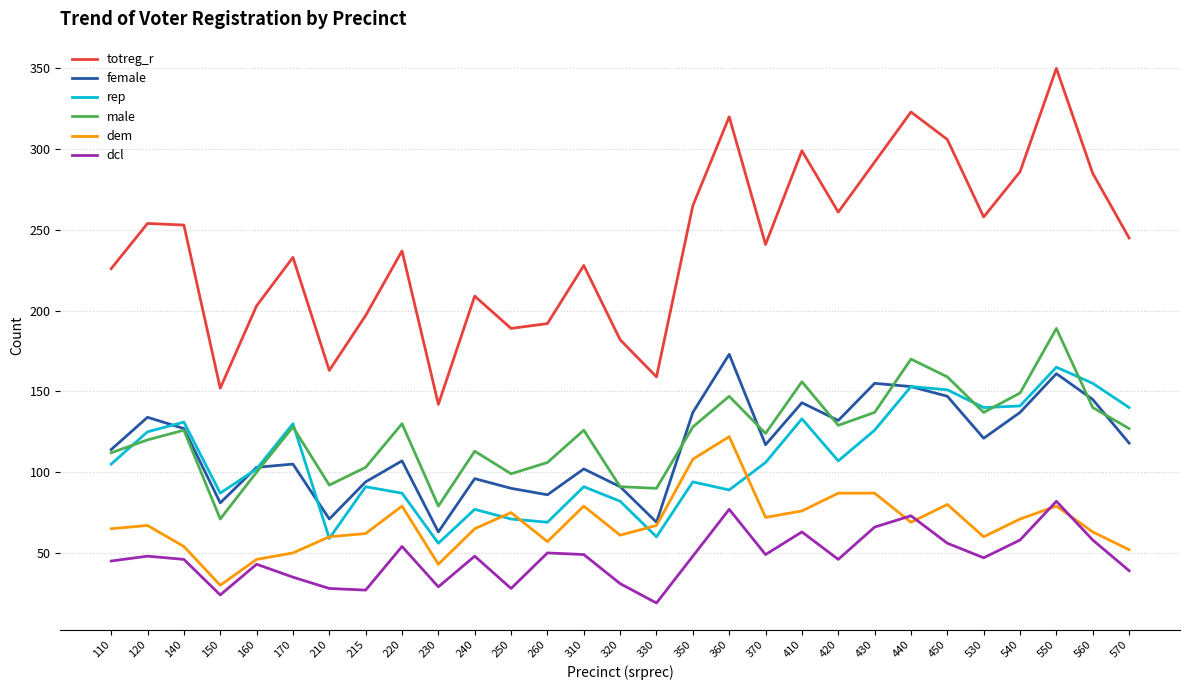

Which series has the largest range (max minus min)?

totreg_r